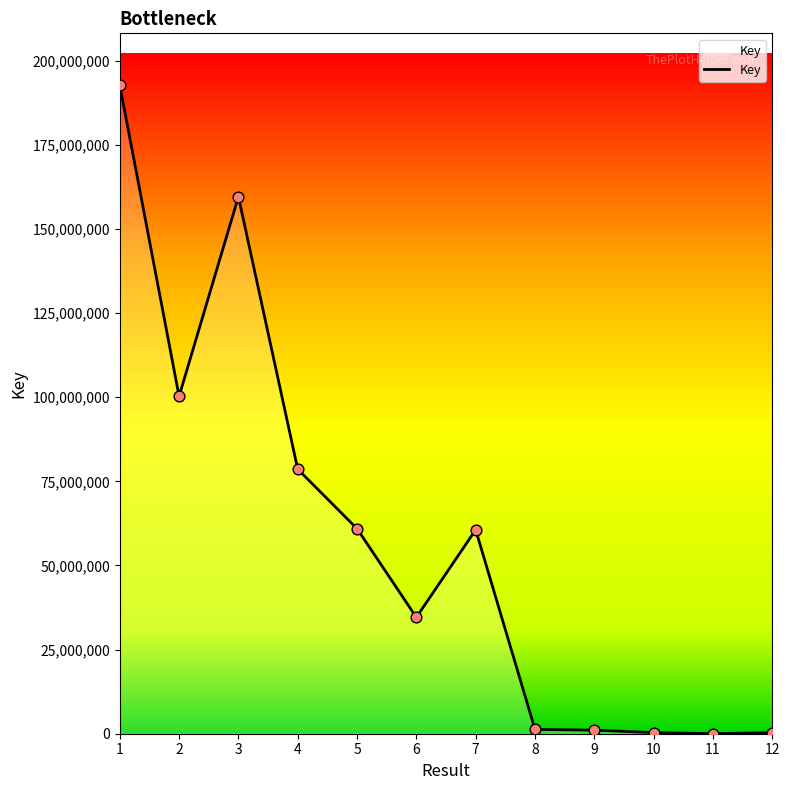

What is the change in value from 3 to 10?

-159247305